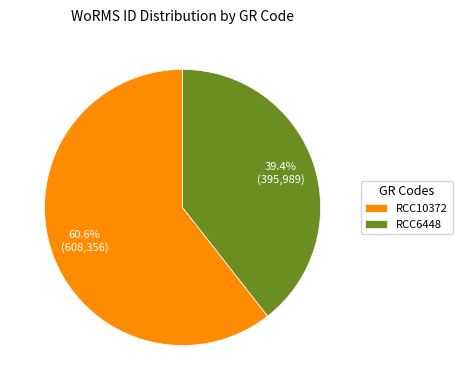

Approximately how many times larger is the value at RCC10372 compared to RCC6448?

1.5